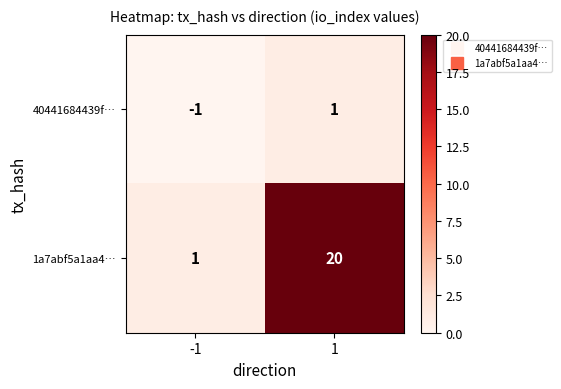

Rank the series at -1 from lowest to highest value.

40441684439f…, 1a7abf5a1aa4…